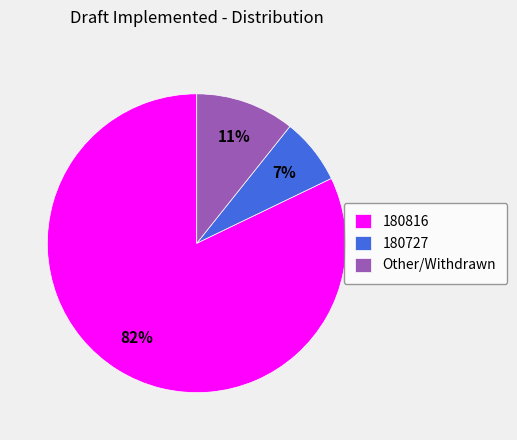

What is the largest slice in the pie chart?

180816